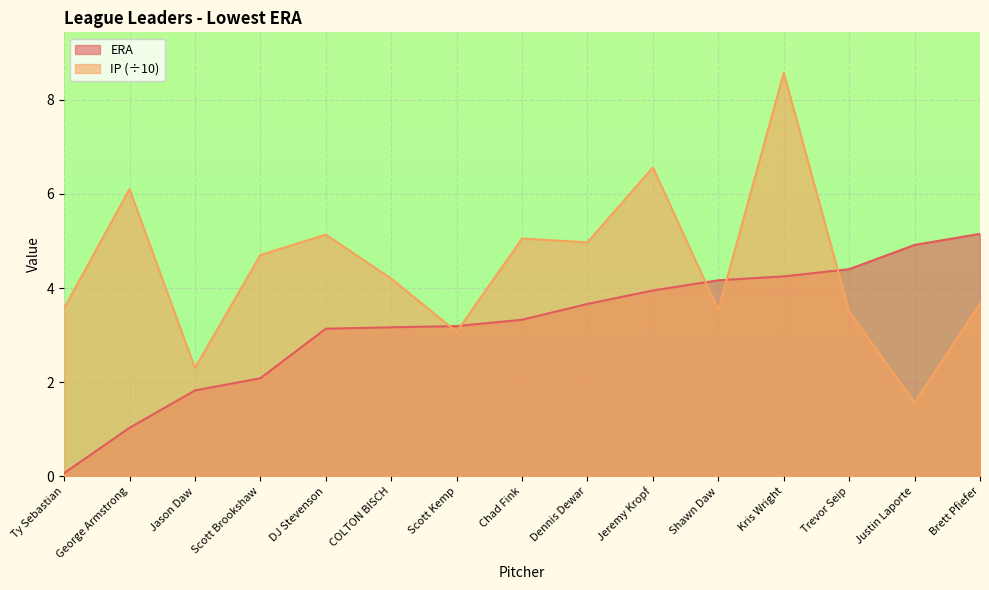

List the series in order of their peak value, lowest first.

ERA, IP (÷10)